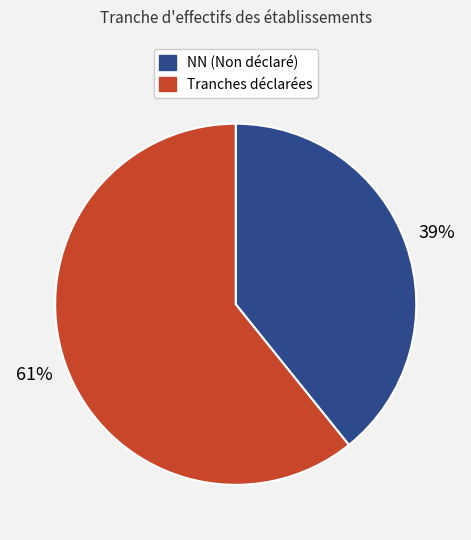

To the nearest percent, what is the difference between the largest and smallest slice percentages?

22%